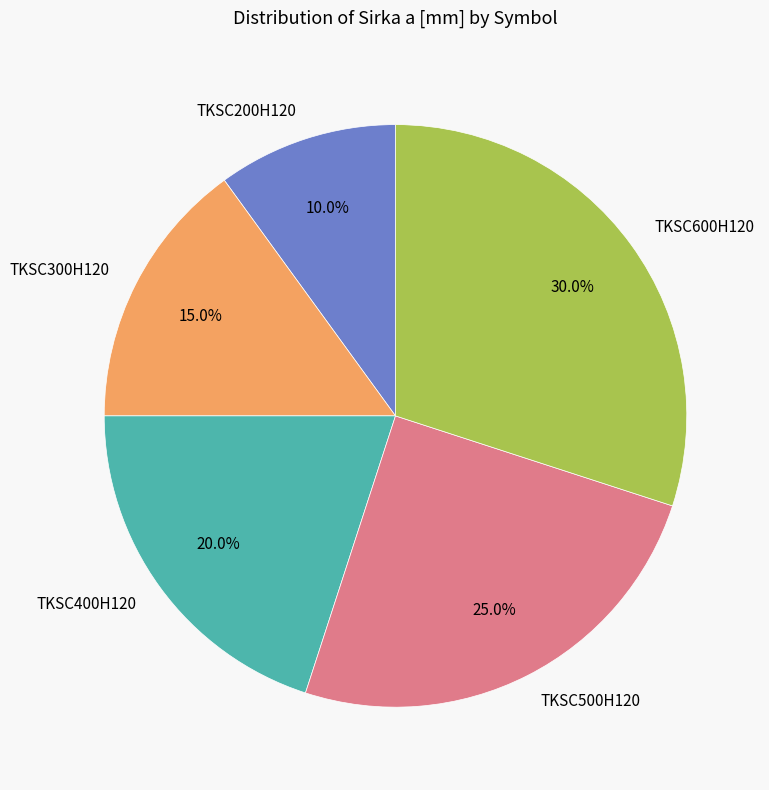

Count the number of slices in the pie.

5